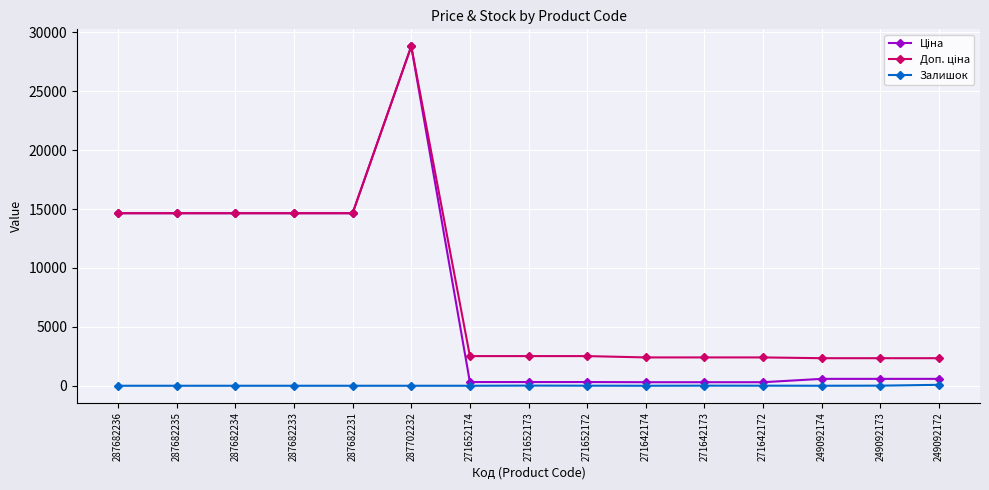

At which category does the chart reach its peak across all series?

287702232